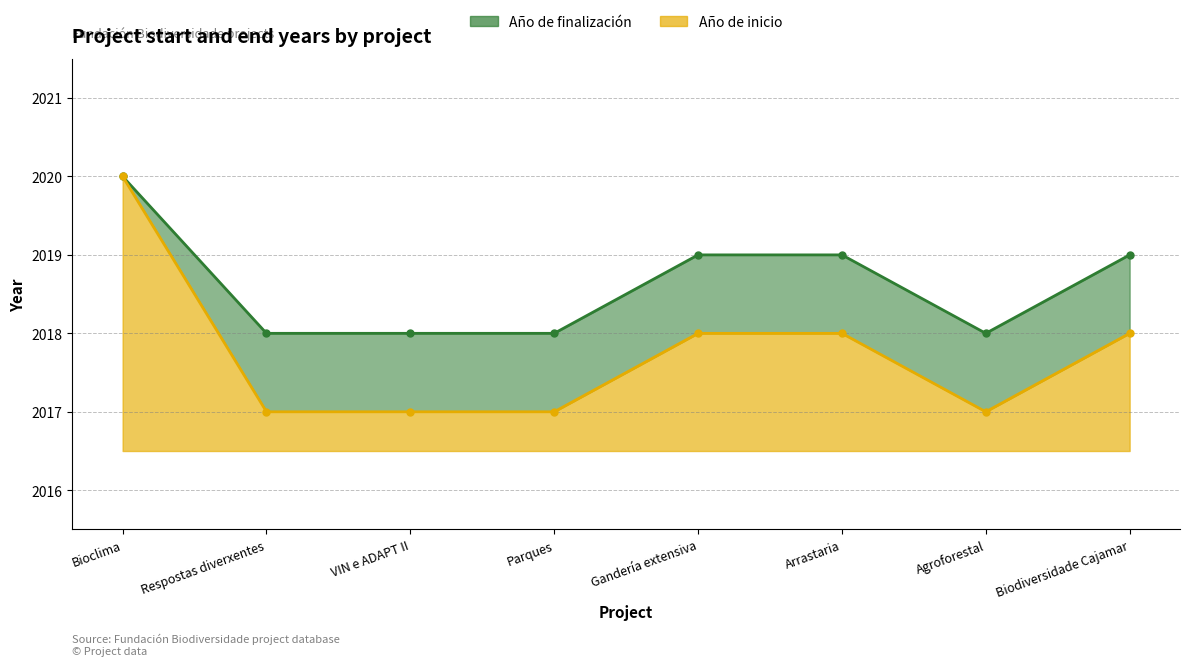

How many lines are shown in the chart?

2